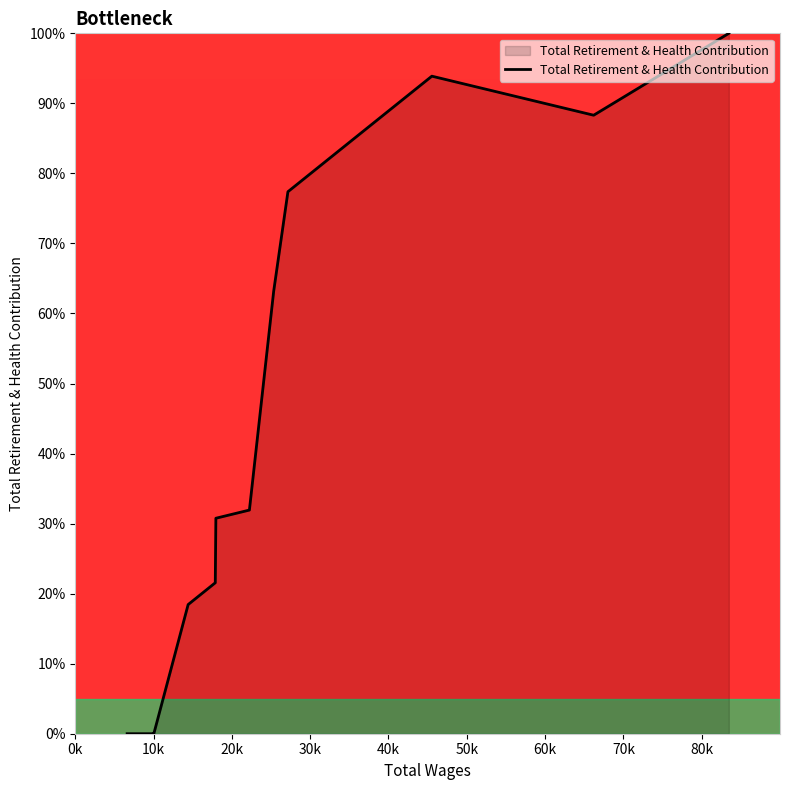

Does the chart display data point markers on the line(s)?

No